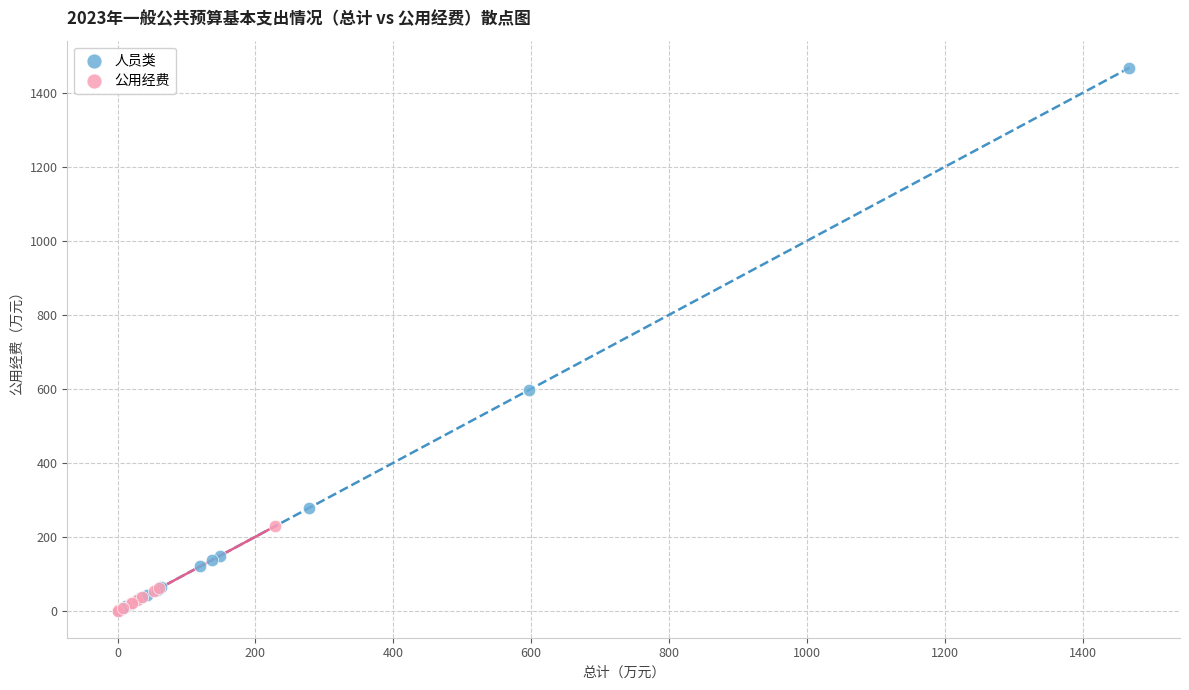

Which series has the widest spread of Y values?

人员类